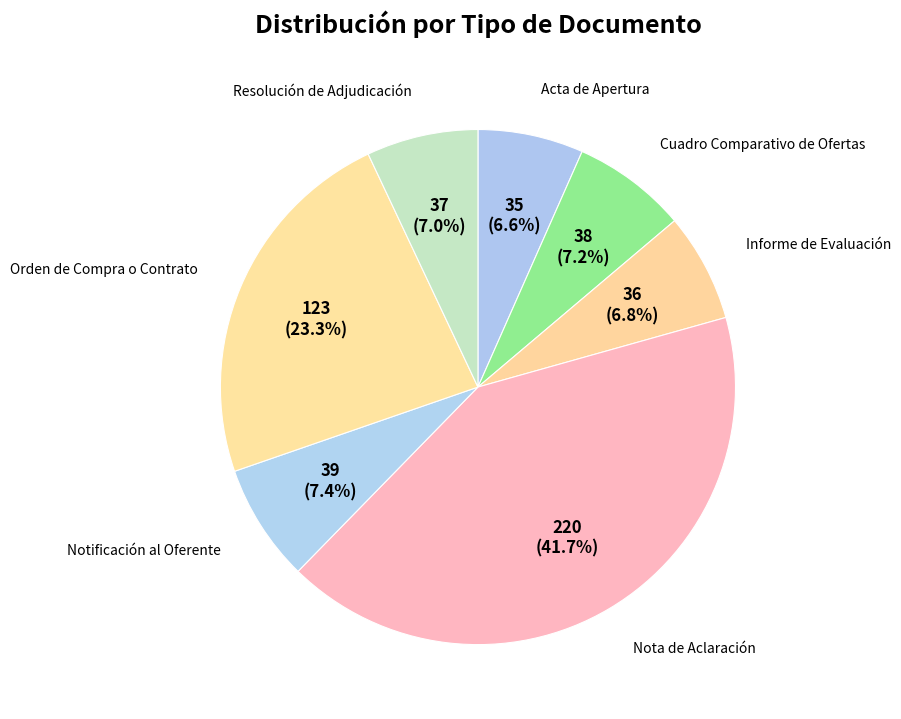

Is Acta de Apertura the majority of the pie?

No